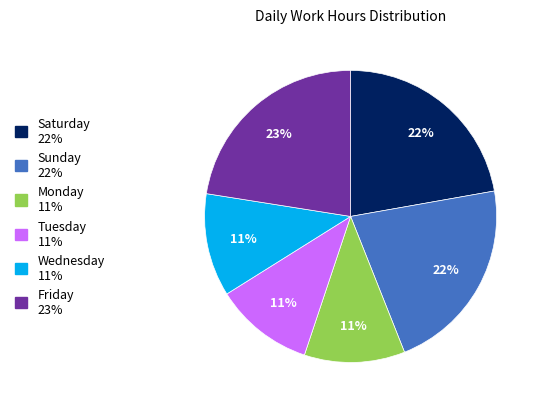

How many segments does this pie chart have?

6